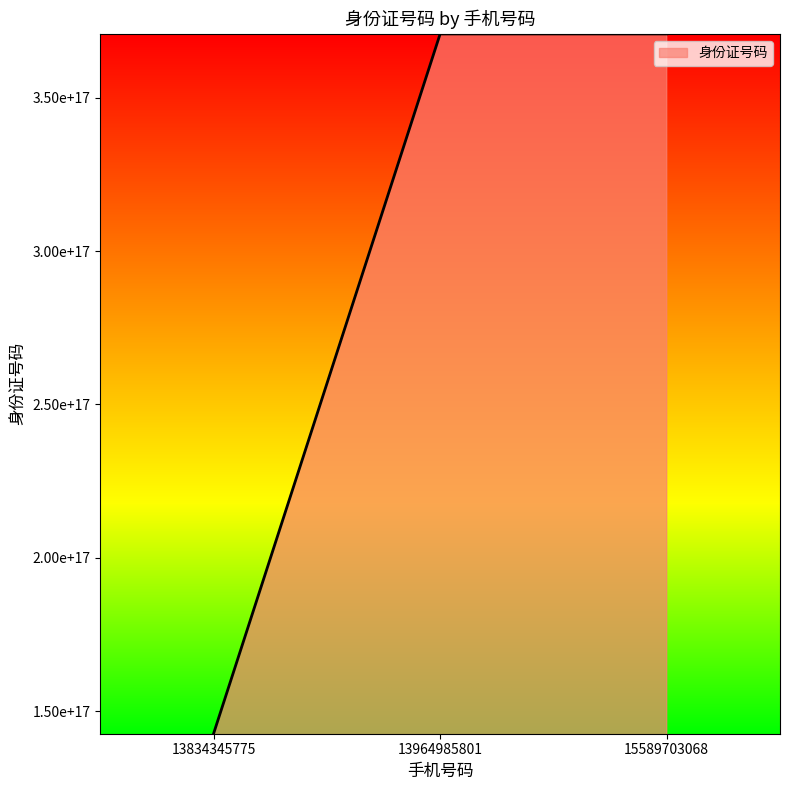

What is the value of the 2nd point from the left?

370883198704145344